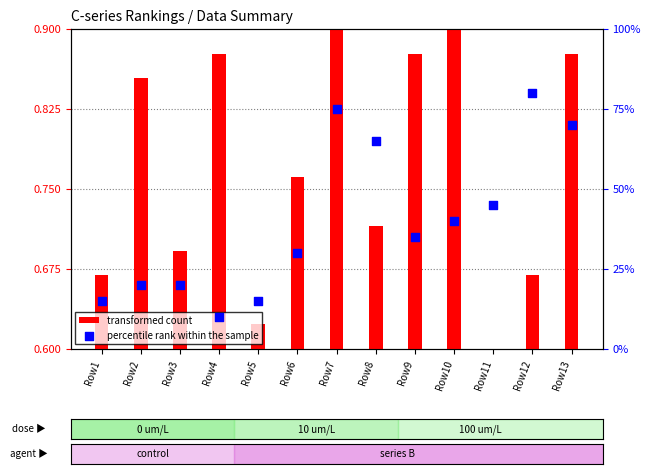

At how many categories does at least one series exceed 58?

4